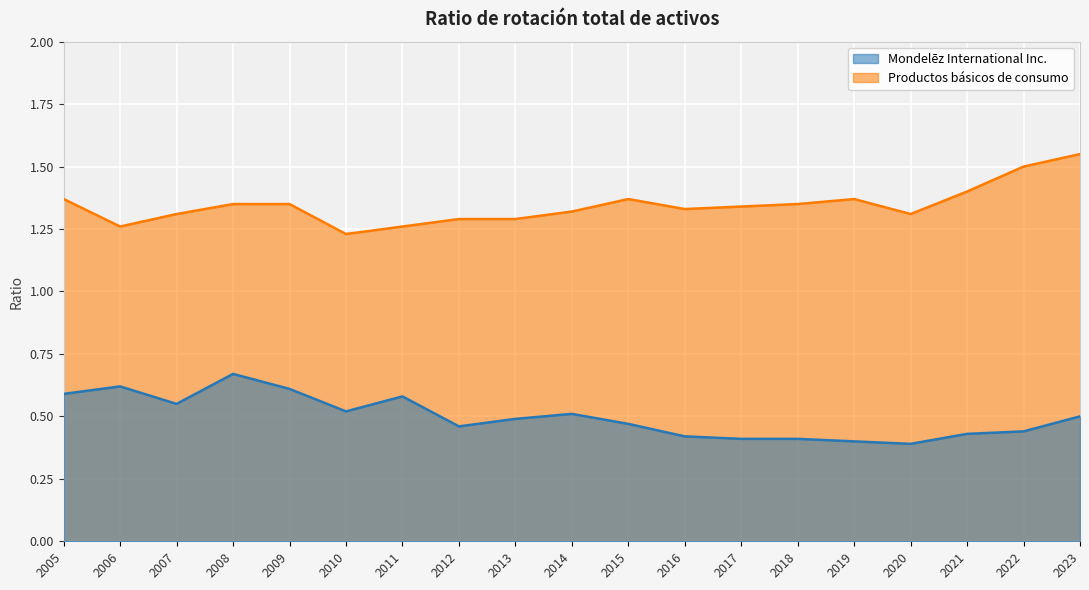

What are all the series names shown in the legend?

Mondelēz International Inc., Productos básicos de consumo